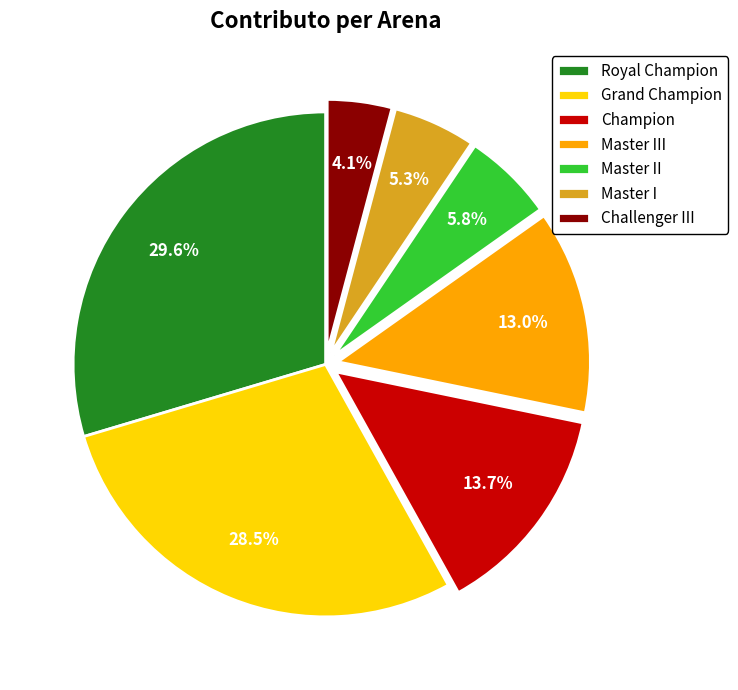

Rank the categories by value from highest to lowest.

Royal Champion, Grand Champion, Champion, Master III, Master II, Master I, Challenger III